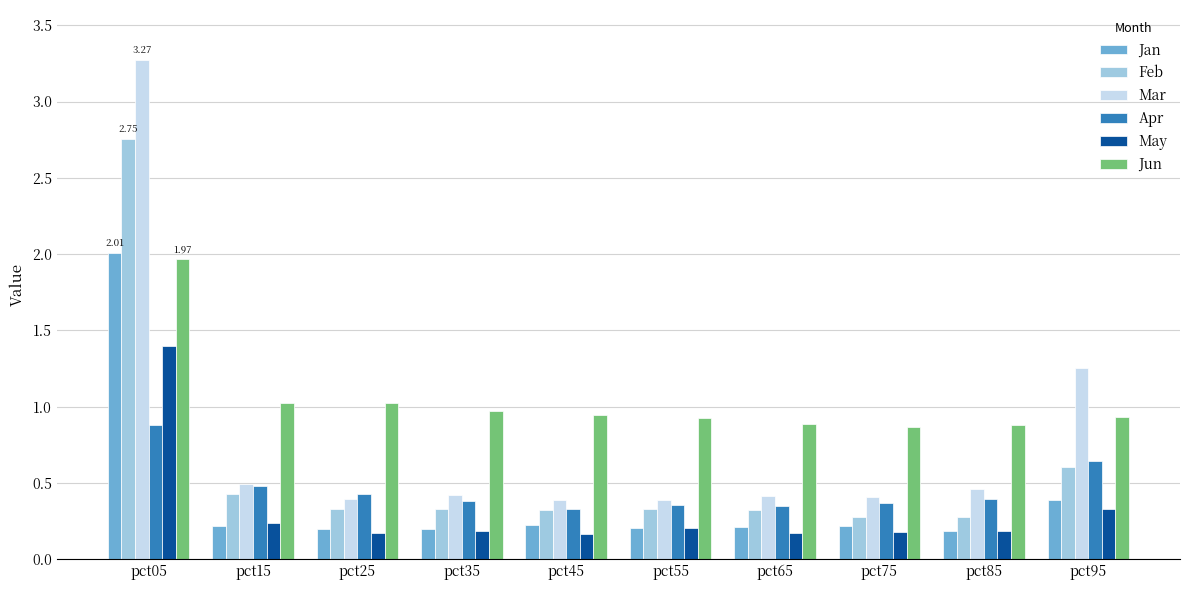

Which series has the largest total across all categories?

Jun